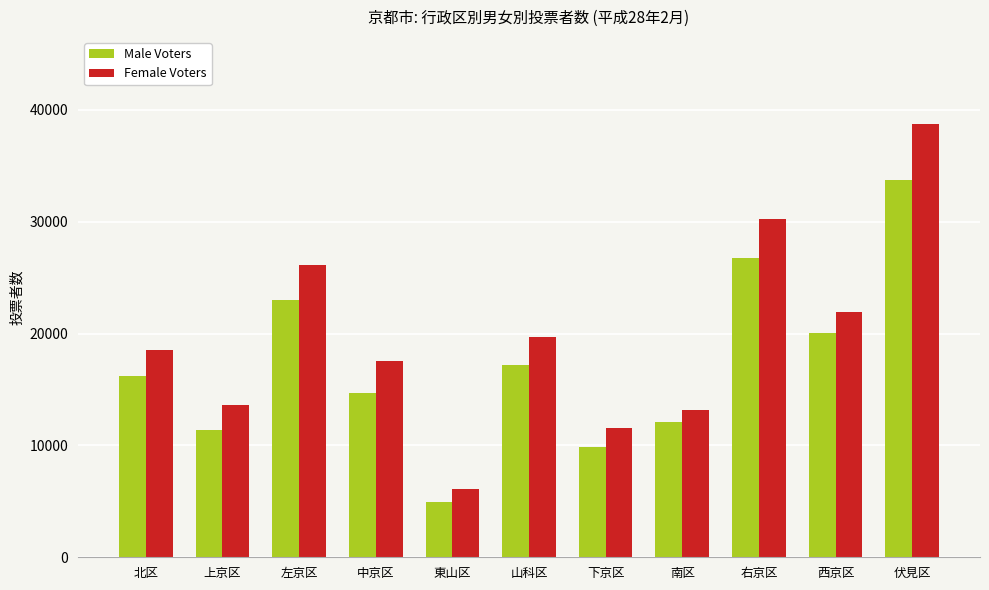

Are the bars horizontal?

No